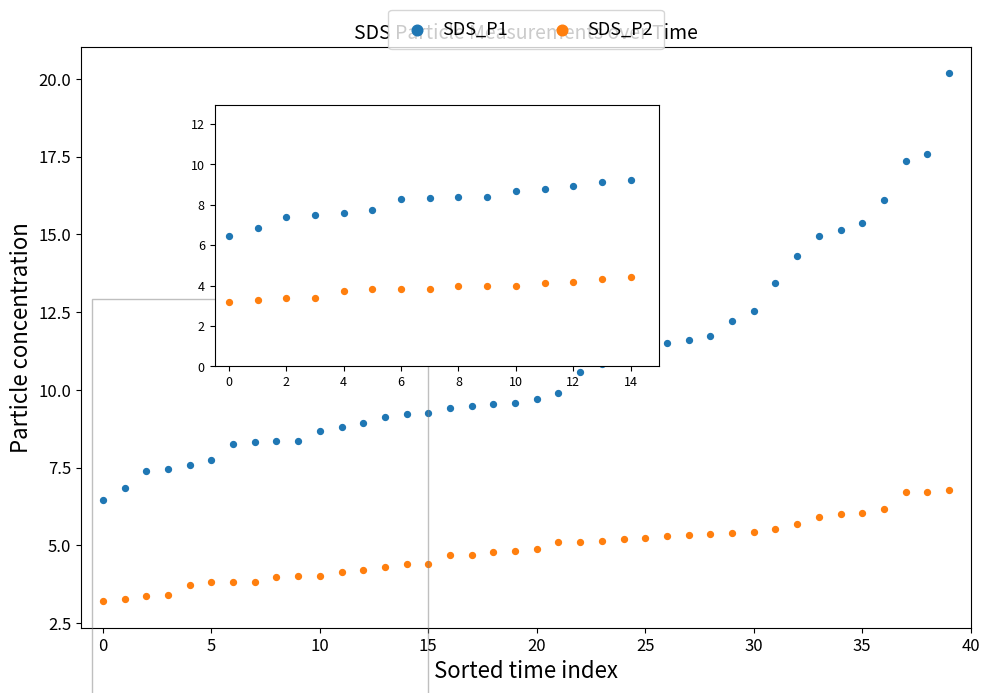

Which series reaches the maximum Y coordinate?

SDS_P1